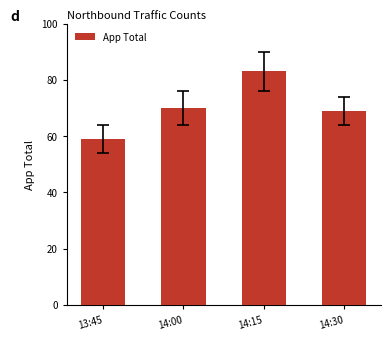

Rank the categories by value from lowest to highest.

13:45, 14:30, 14:00, 14:15